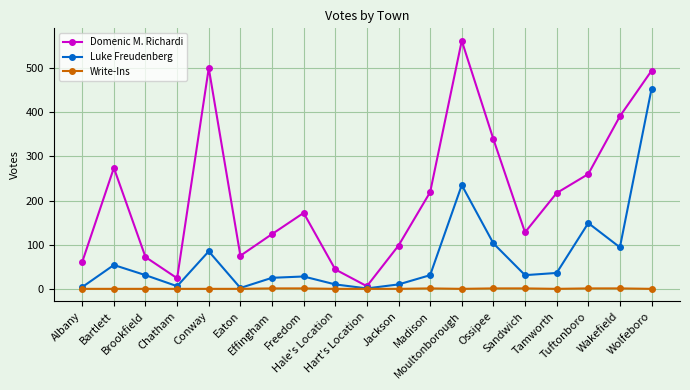

What value does the Write-Ins series have at Tuftonboro?

1